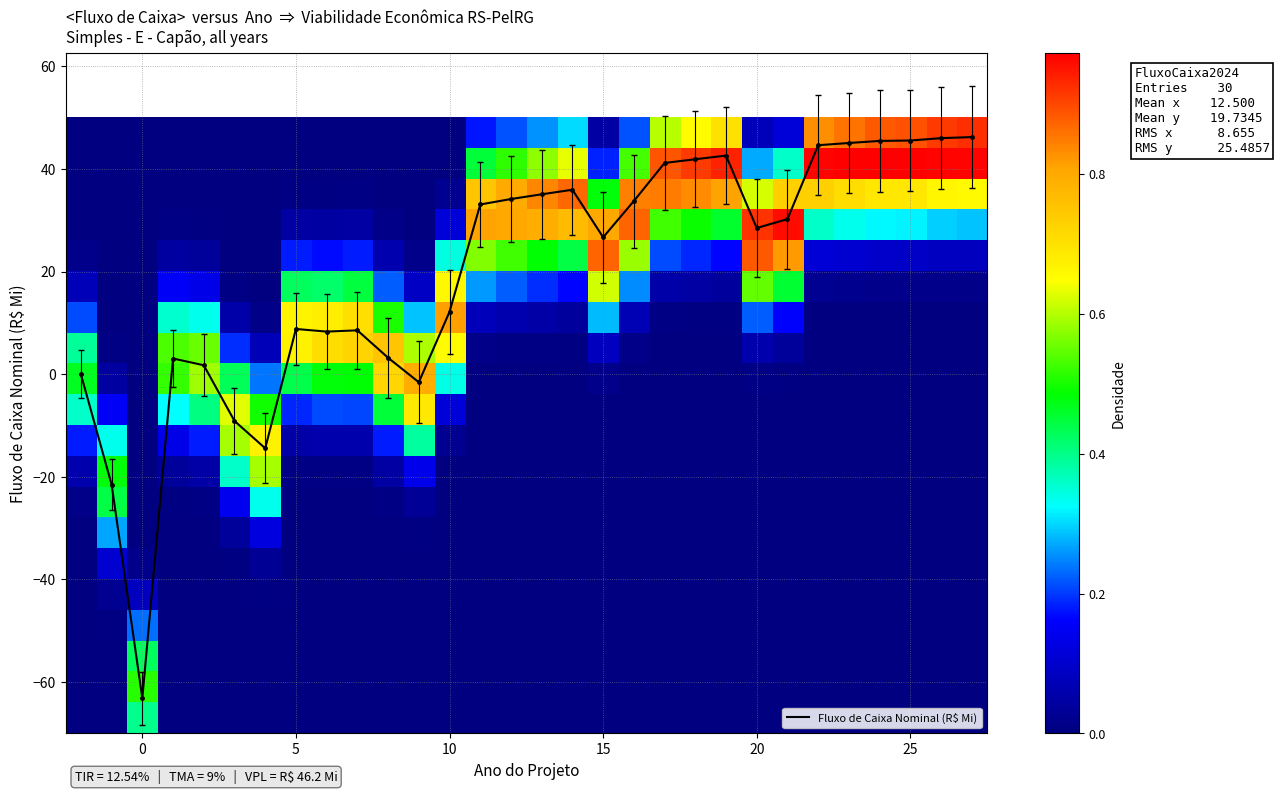

What is the minimum value for Fluxo de Caixa Nominal (R$ Mi)?

-63.1